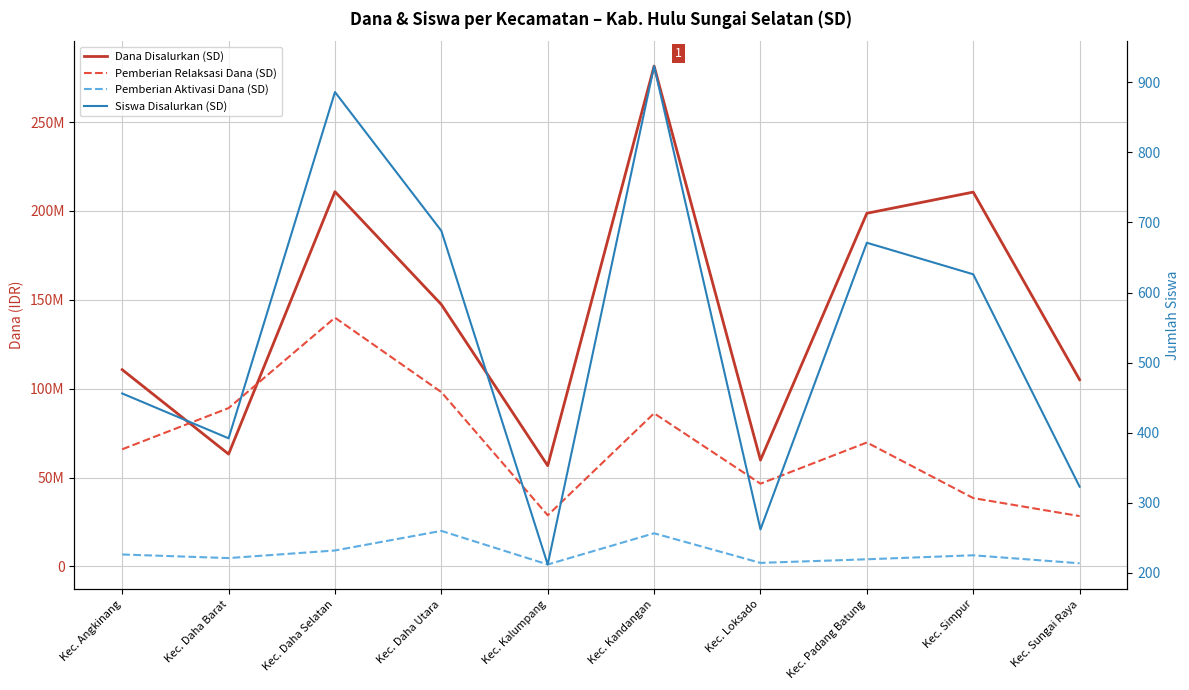

Reading left to right, transcribe all the data shown in this chart.

Dana Disalurkan (SD): Kec. Angkinang=110700000	Kec. Daha Barat=63225000	Kec. Daha Selatan=210825000	Kec. Daha Utara=147375000	Kec. Kalumpang=56700000	Kec. Kandangan=281475000	Kec. Loksado=59850000	Kec. Padang Batung=198675000	Kec. Simpur=210600000	Kec. Sungai Raya=105075000
Pemberian Relaksasi Dana (SD): Kec. Angkinang=65925000	Kec. Daha Barat=89100000	Kec. Daha Selatan=139950000	Kec. Daha Utara=98100000	Kec. Kalumpang=28800000	Kec. Kandangan=86175000	Kec. Loksado=46575000	Kec. Padang Batung=69750000	Kec. Simpur=38475000	Kec. Sungai Raya=28350000
Pemberian Aktivasi Dana (SD): Kec. Angkinang=6750000	Kec. Daha Barat=4725000	Kec. Daha Selatan=9000000	Kec. Daha Utara=20025000	Kec. Kalumpang=1125000	Kec. Kandangan=18675000	Kec. Loksado=2025000	Kec. Padang Batung=4050000	Kec. Simpur=6300000	Kec. Sungai Raya=1800000
Siswa Disalurkan (SD): Kec. Angkinang=456	Kec. Daha Barat=392	Kec. Daha Selatan=886	Kec. Daha Utara=688	Kec. Kalumpang=212	Kec. Kandangan=923	Kec. Loksado=262	Kec. Padang Batung=671	Kec. Simpur=626	Kec. Sungai Raya=323